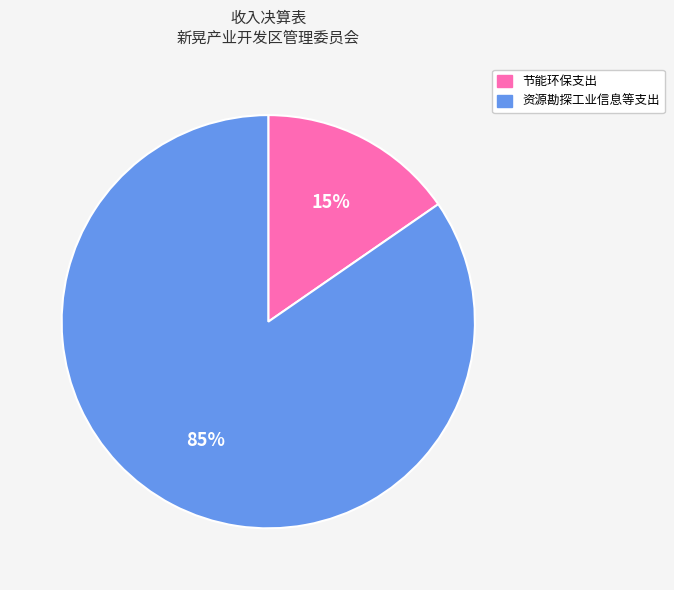

Does 节能环保支出 represent more than half of the total?

No